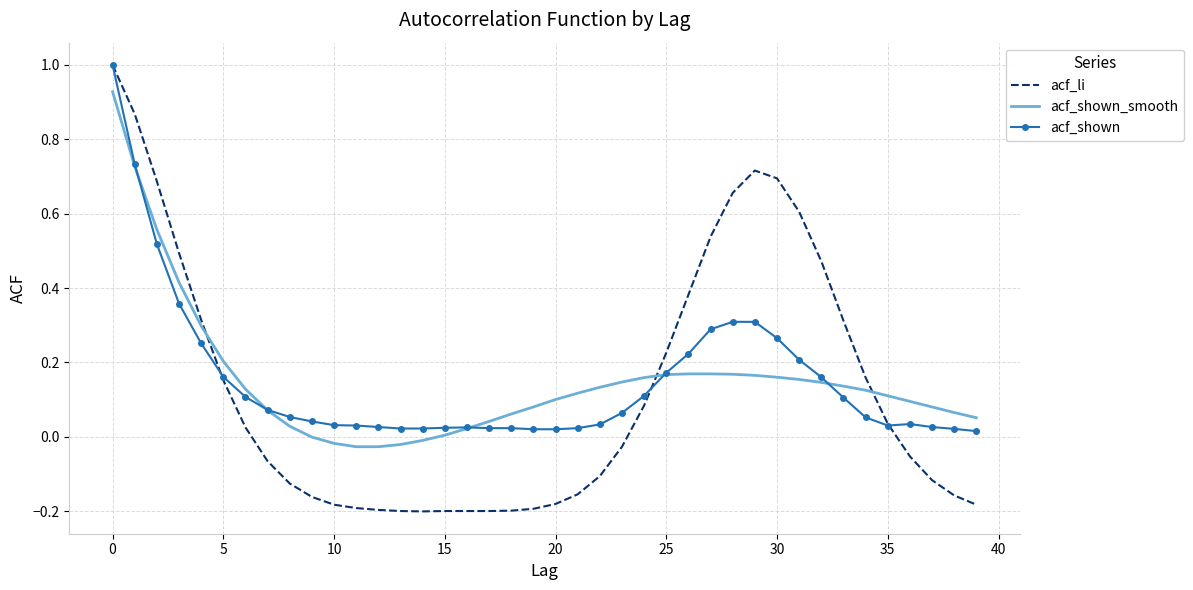

What are all the series names shown in the legend?

acf_li, acf_shown_smooth, acf_shown